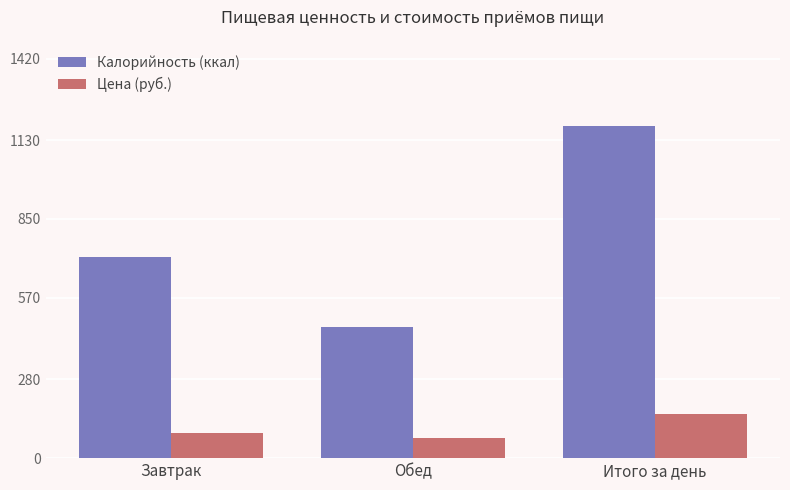

How many groups of bars are there?

3